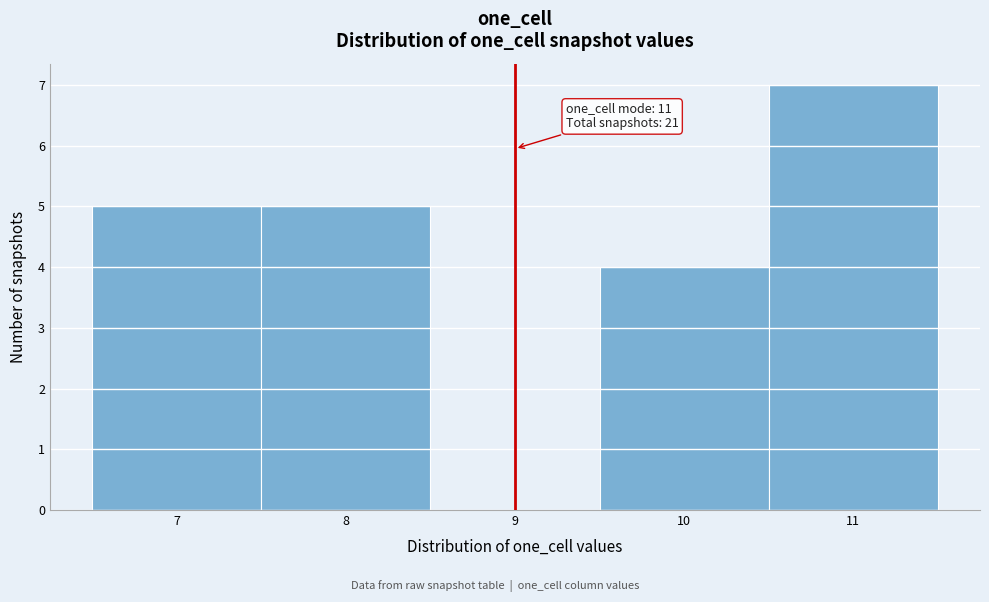

Which range on the x-axis has the tallest bar?

10.5 to 11.5